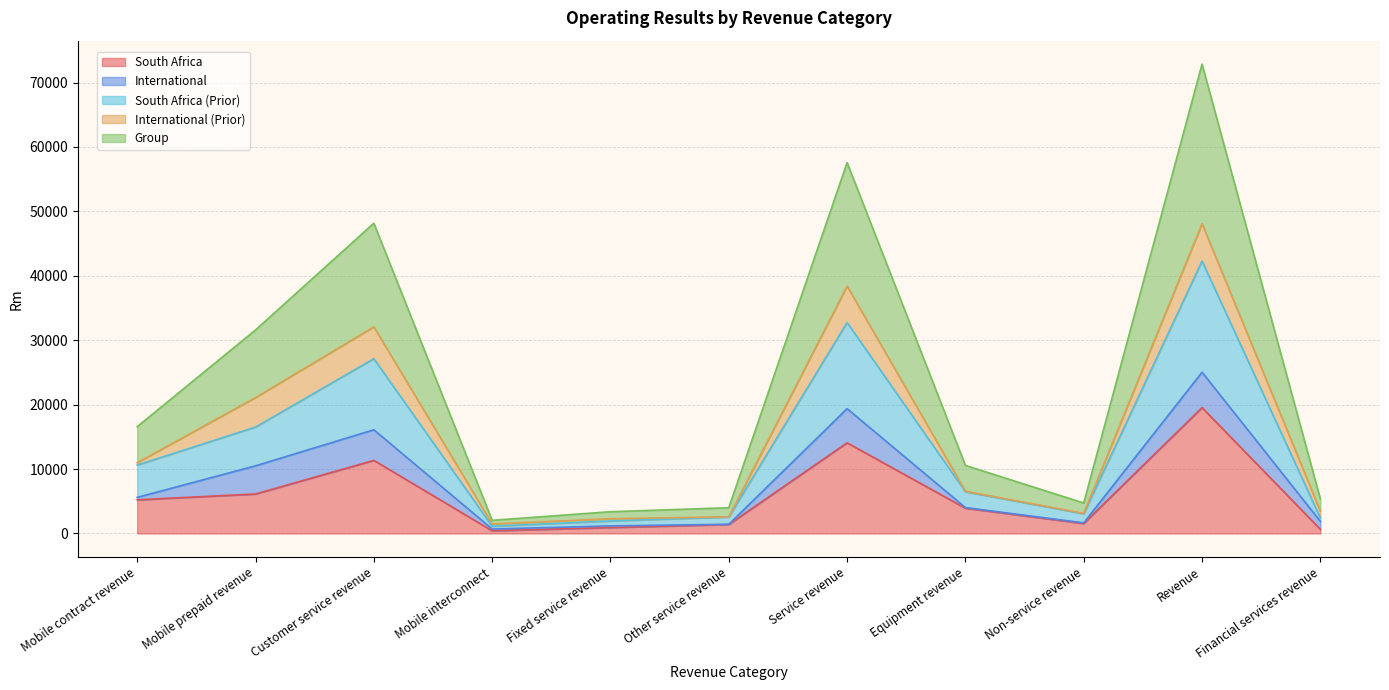

What is the label of the 10th point from the right?

Mobile prepaid revenue